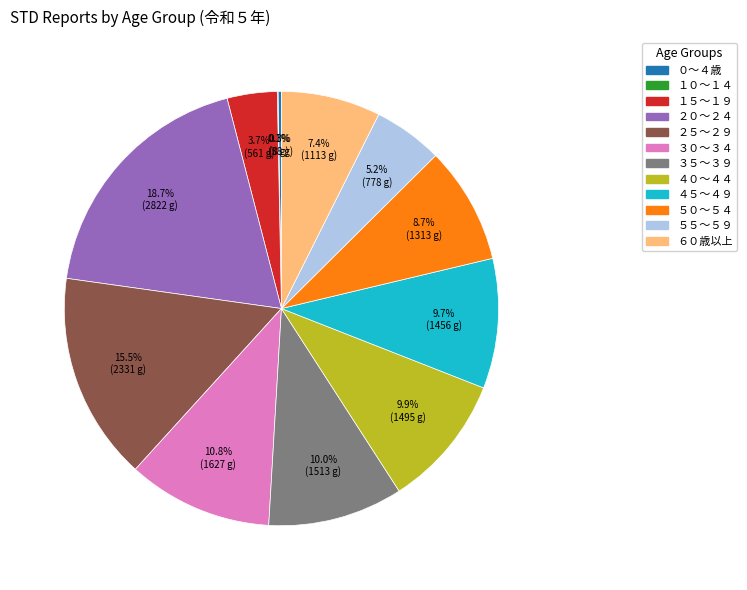

To the nearest percent, what is the combined percentage of ２０～２４ and ５５～５９?

24%